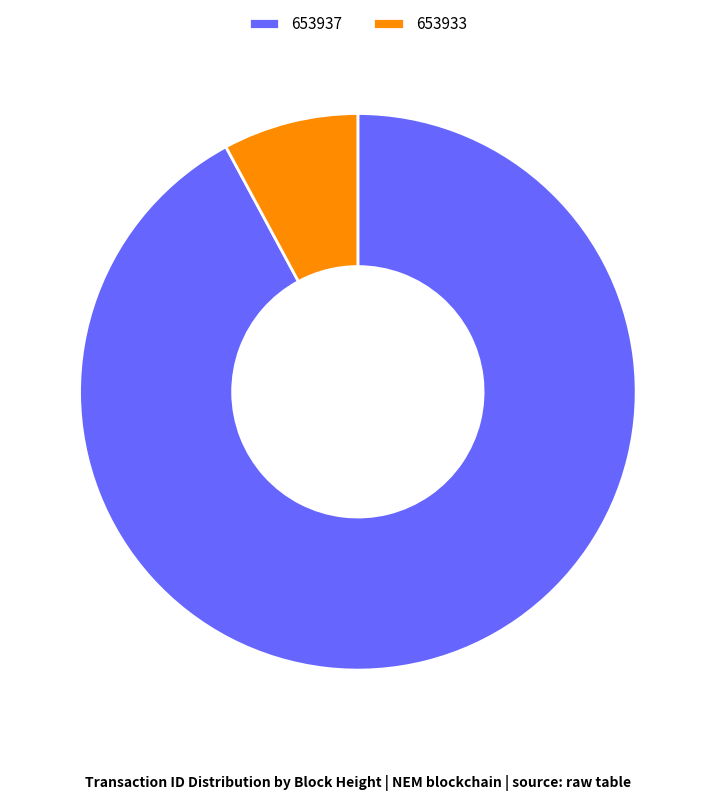

What is the smallest slice in the pie chart?

653933